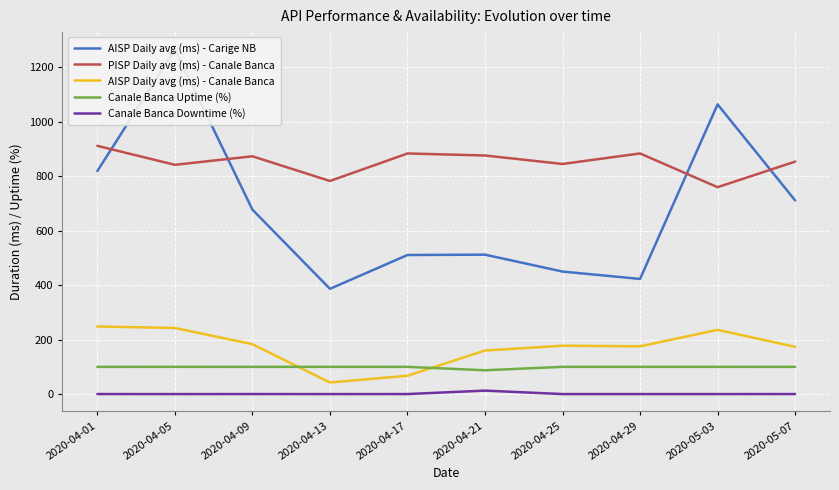

Is this an area chart (filled region under the line)?

No